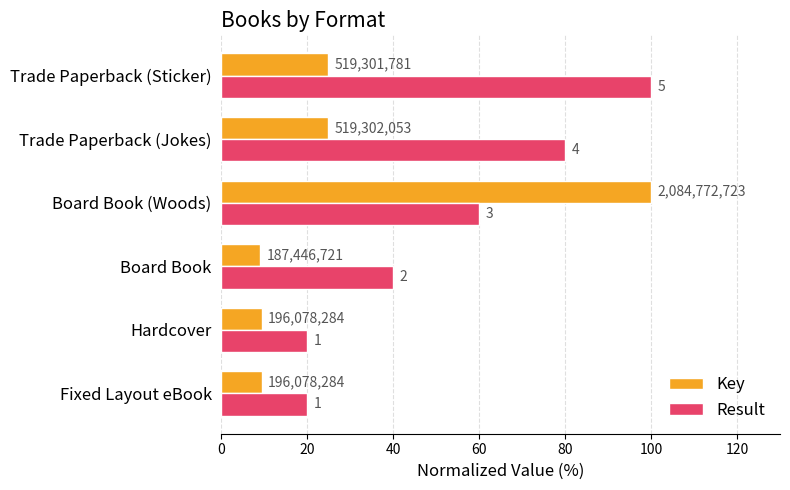

What are all the series names shown in the legend?

Key, Result